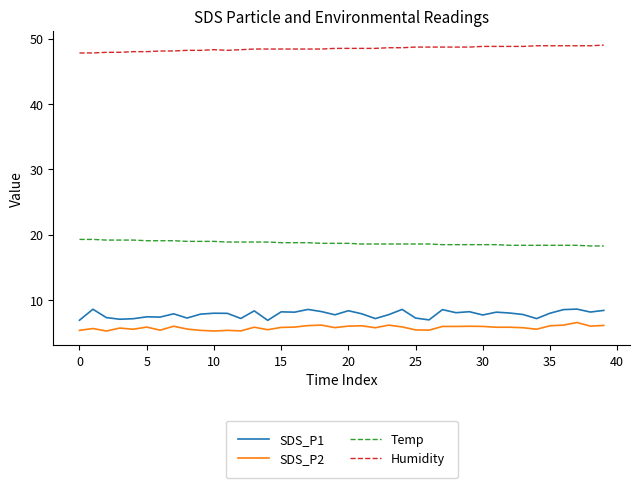

List the series in order of their peak value, highest first.

Humidity, Temp, SDS_P1, SDS_P2